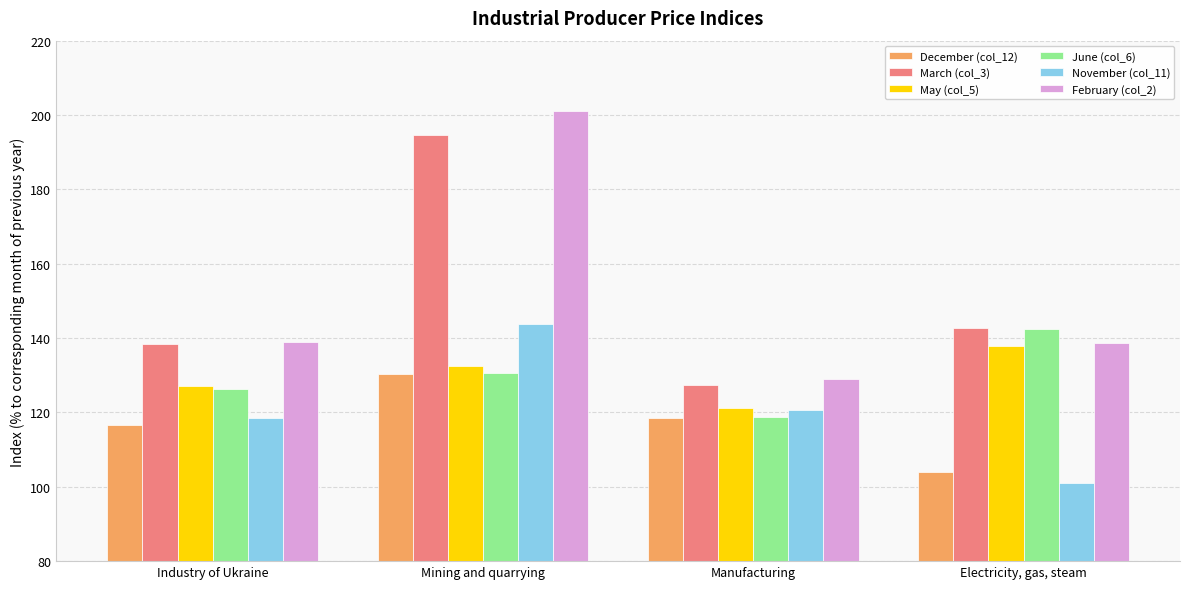

True or false: June (col_6) has a value of 67.1 at Industry of Ukraine.

False